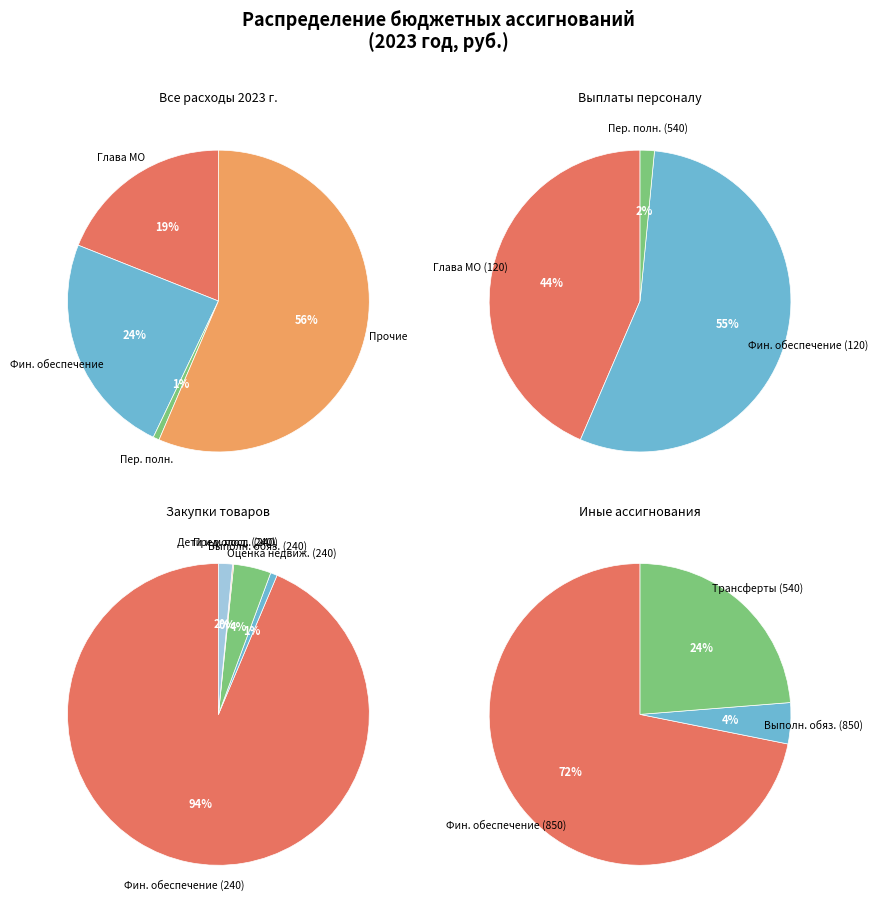

Which slice is the smallest?

Расходы по осуществлению переданных полномочий